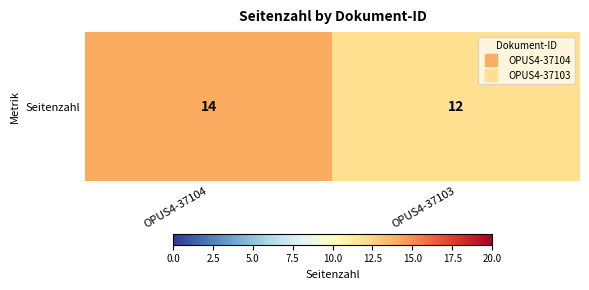

At which category does the chart reach its peak across all series?

OPUS4-37104